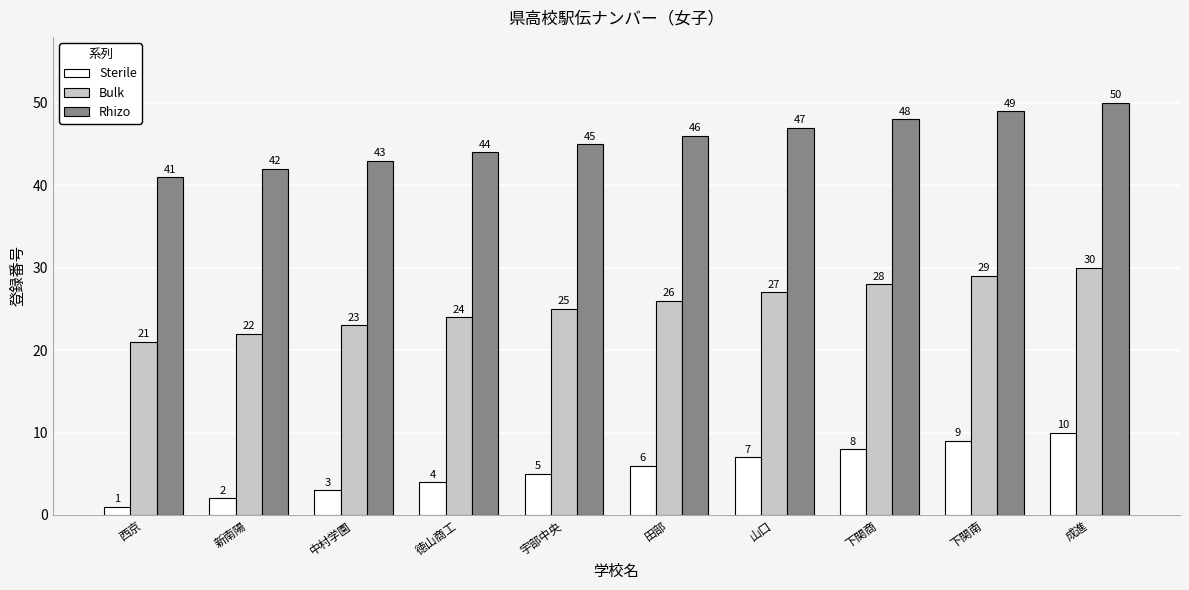

The value of Rhizo at 下関南 is 31. True or false?

False